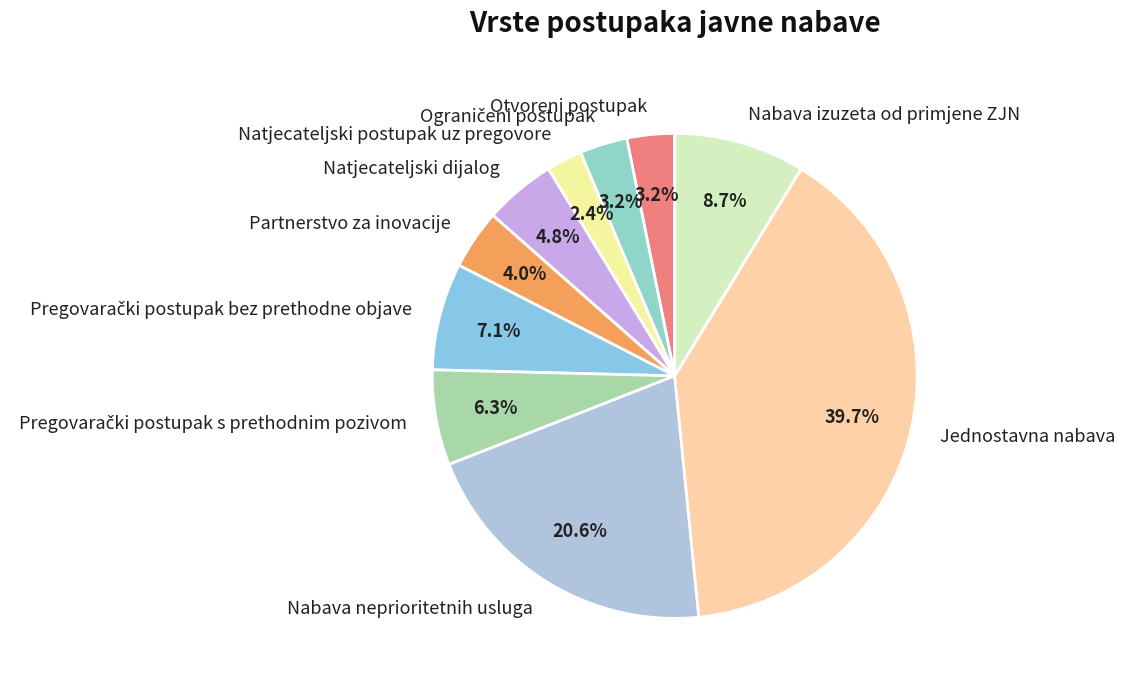

The Jednostavna nabava slice represents 40% of the pie. True or false?

True